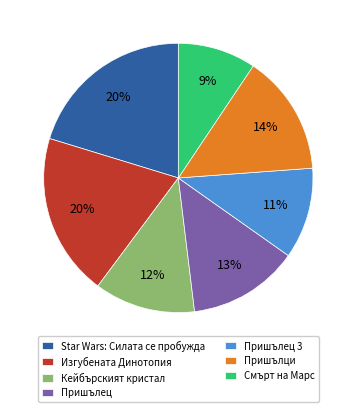

True or false: Изгубената Динотопия accounts for 8% of the total.

False